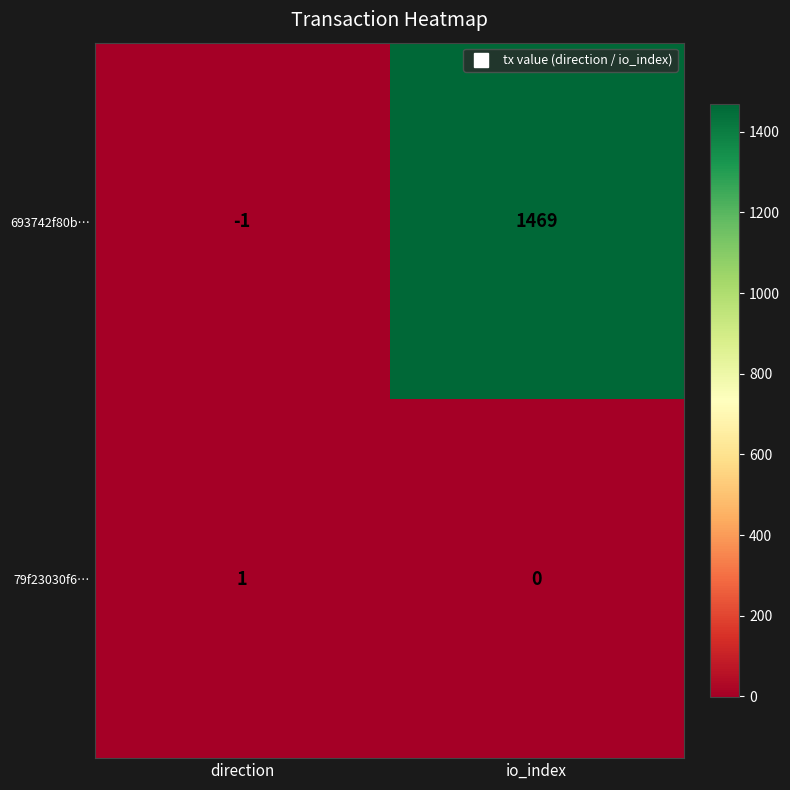

How many values in 693742f80b… are below zero?

1